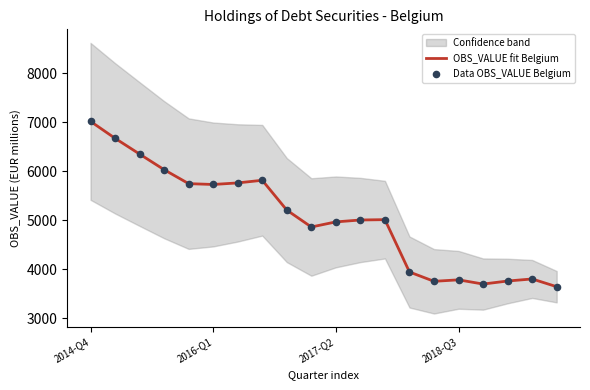

Is the value of OBS_VALUE fit Belgium at 13 greater than the value of Data OBS_VALUE Belgium at 2014-Q4?

No